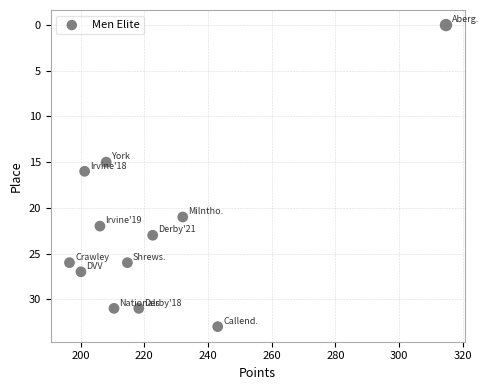

What is the range of Y values (max minus min)?

33